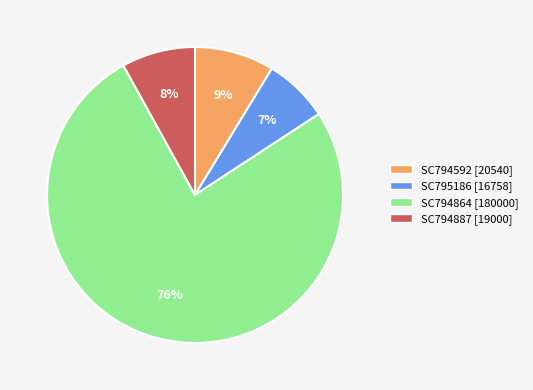

True or false: SC794592 accounts for 22% of the total.

False